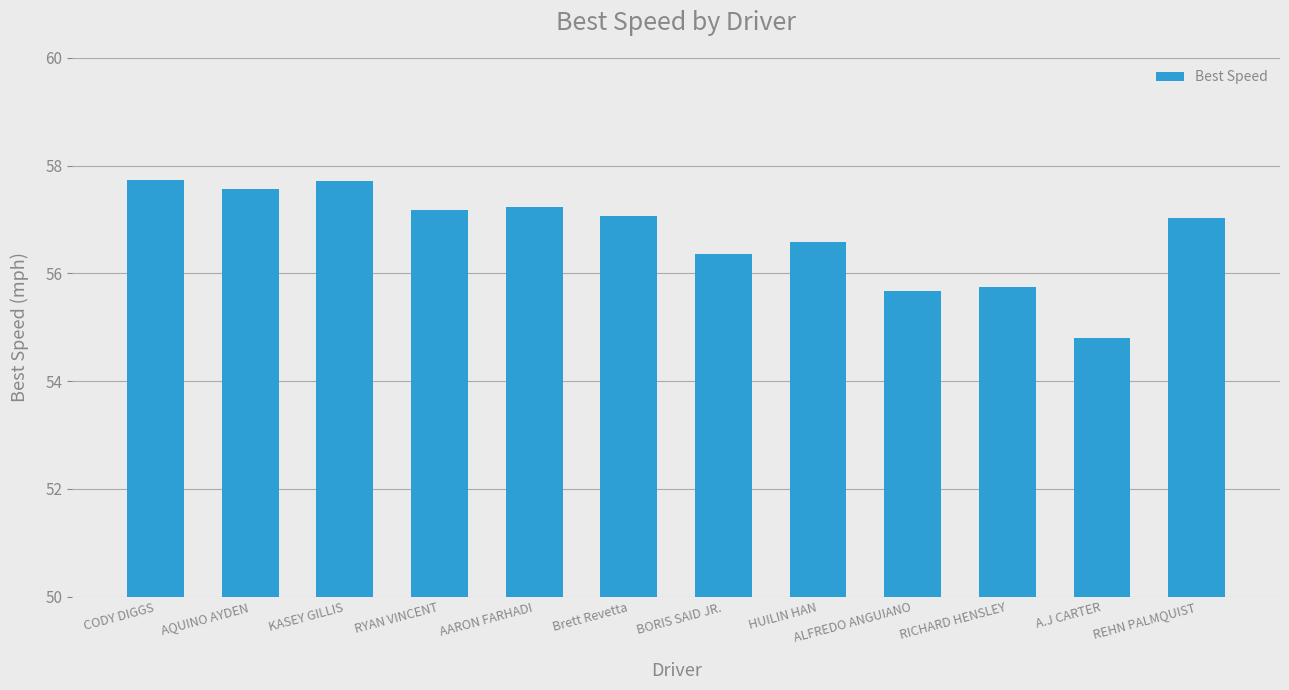

What is the difference between the values at CODY DIGGS and RYAN VINCENT?

0.6